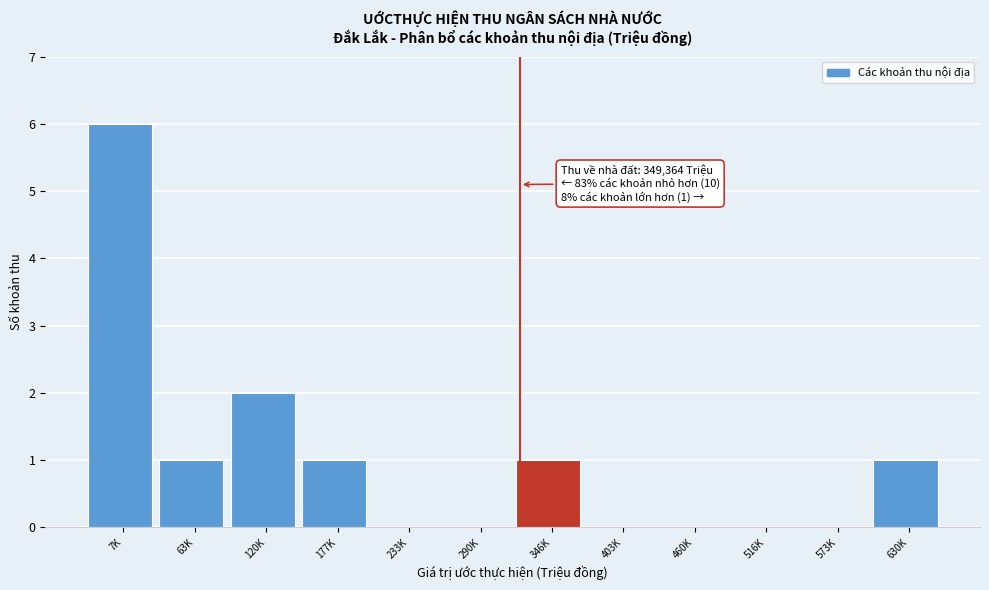

Reading left to right, transcribe all the data shown in this chart.

7K=6	63K=1	120K=2	177K=1	233K=0	290K=0	346K=1	403K=0	460K=0	516K=0	573K=0	630K=1